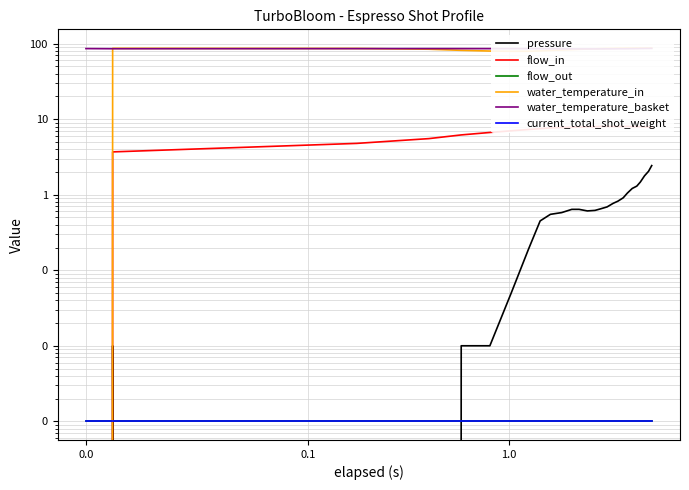

How many categories are shown in the chart?

27